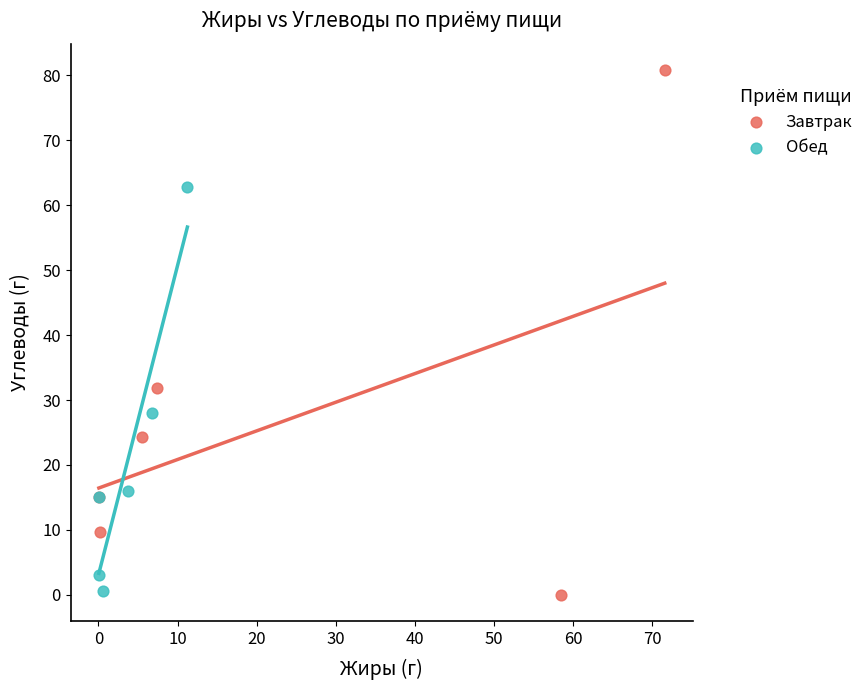

Which series reaches the maximum Y coordinate?

Завтрак